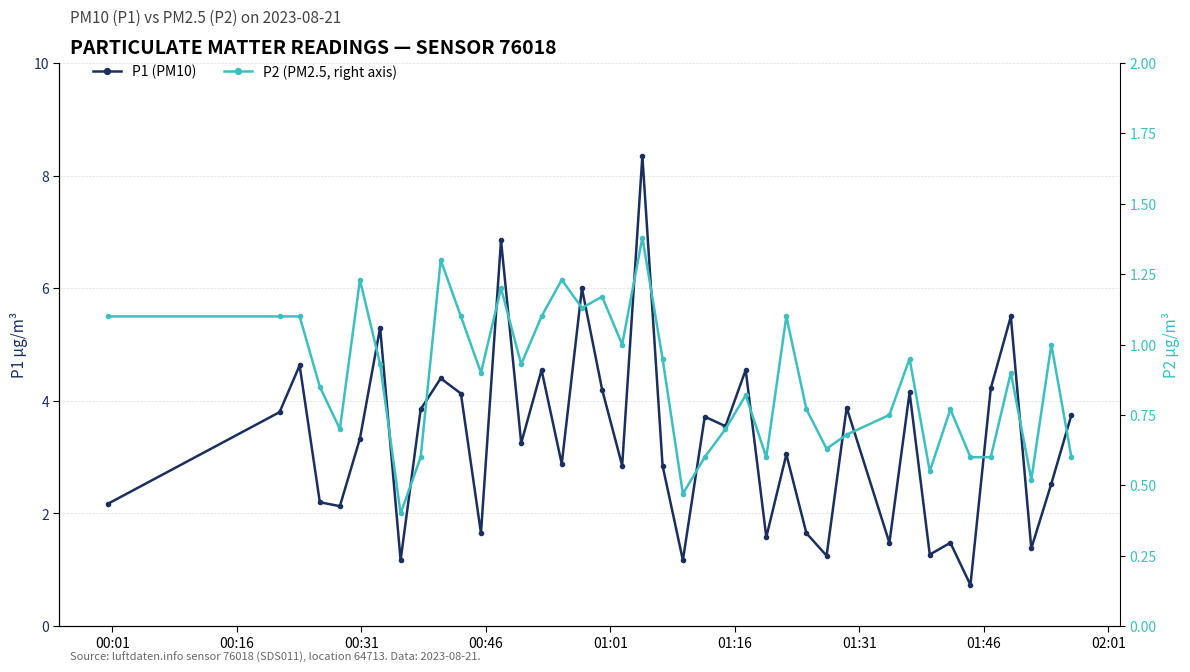

At which label does P1 (PM10) first exceed 3?

00:16